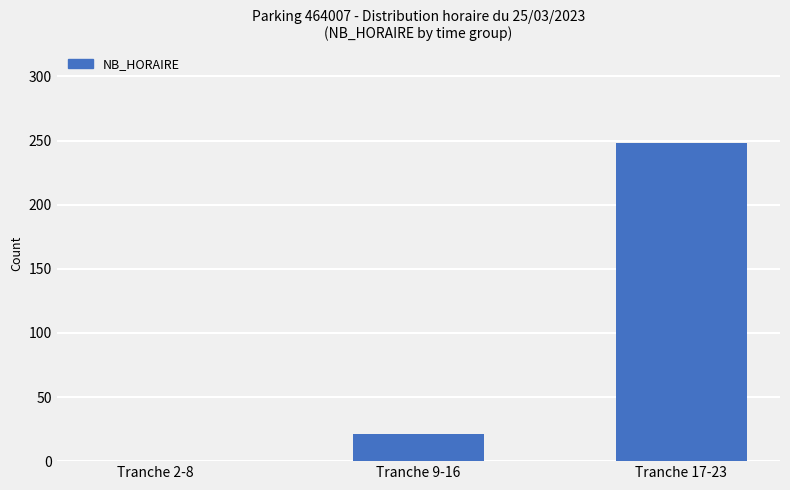

Which label corresponds to the largest value in the chart?

Tranche 17-23